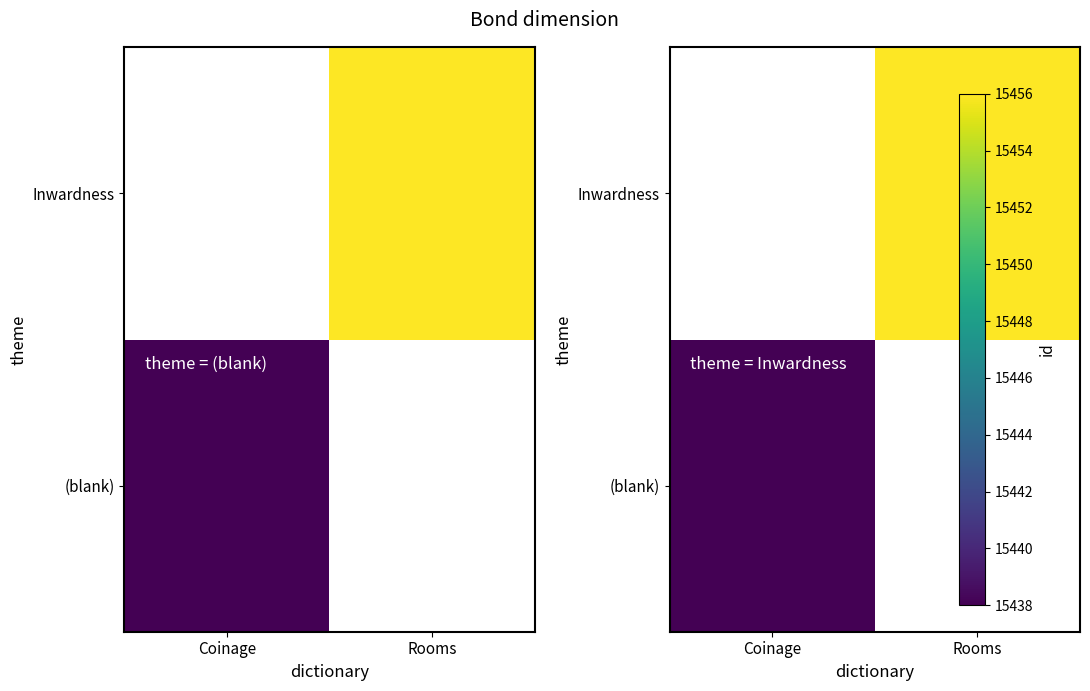

How many positive values does the Inwardness series have?

1